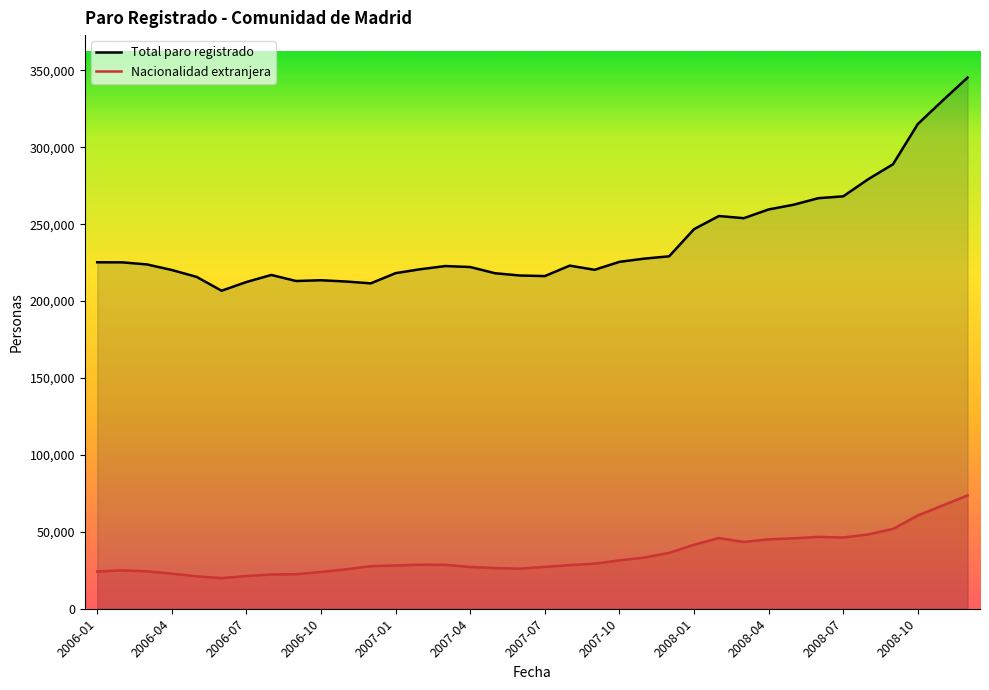

True or false: Nacionalidad extranjera and Total paro registrado intersect in this chart.

False